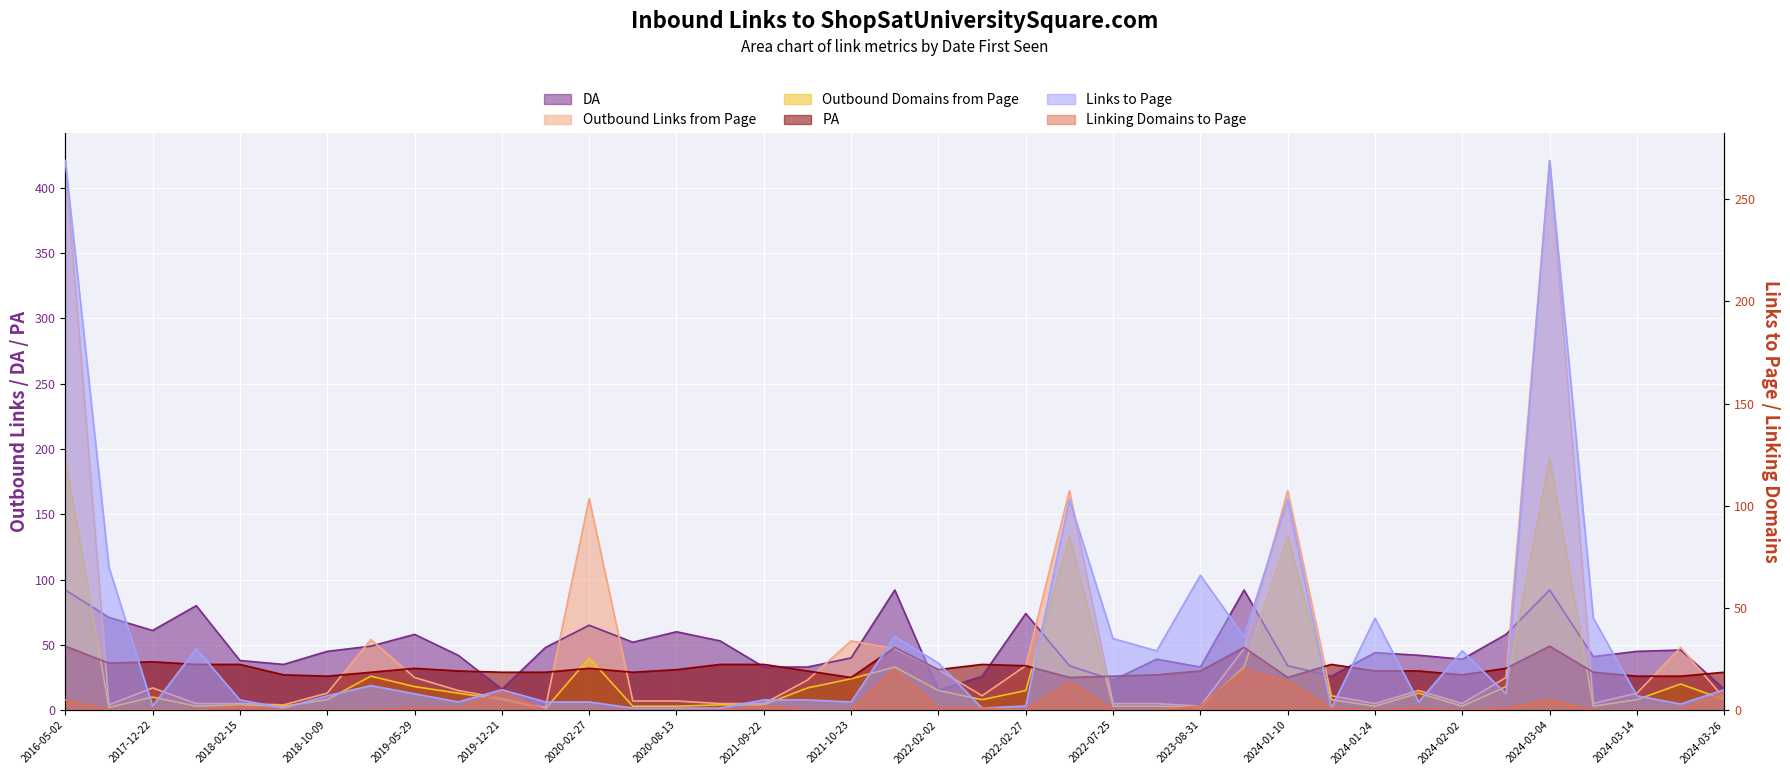

Reading left to right, extract all data points from this chart.

DA: 2016-05-02=92	2016-04-29=71	2017-12-22=61	2017-12-01=80	2018-02-15=38	2018-06-25=35	2018-10-09=45	2018-01-25=49	2019-05-29=58	2019-12-17=42	2019-12-21=16	2020-01-18=48	2020-02-27=65	2020-08-05=52	2020-08-13=60	2021-09-13=53	2021-09-22=33	2021-10-14=33	2021-10-23=40	2021-12-21=92	2022-02-02=15	2022-02-07=26	2022-02-27=74	2022-06-27=34	2022-07-25=23	2023-04-05=39	2023-08-31=33	2024-01-07=92	2024-01-10=34	2024-01-13=26	2024-01-24=44	2024-01-26=42	2024-02-02=39	2024-02-09=58	2024-03-04=92	2024-03-11=41	2024-03-14=45	2024-03-25=46	2024-03-26=16
Outbound Links from Page: 2016-05-02=421	2016-04-29=4	2017-12-22=17	2017-12-01=5	2018-02-15=5	2018-06-25=4	2018-10-09=13	2018-01-25=54	2019-05-29=25	2019-12-17=15	2019-12-21=9	2020-01-18=2	2020-02-27=162	2020-08-05=7	2020-08-13=7	2021-09-13=5	2021-09-22=5	2021-10-14=23	2021-10-23=53	2021-12-21=47	2022-02-02=31	2022-02-07=11	2022-02-27=34	2022-06-27=168	2022-07-25=5	2023-04-05=5	2023-08-31=3	2024-01-07=47	2024-01-10=168	2024-01-13=11	2024-01-24=5	2024-01-26=15	2024-02-02=5	2024-02-09=25	2024-03-04=421	2024-03-11=5	2024-03-14=13	2024-03-25=48	2024-03-26=9
Outbound Domains from Page: 2016-05-02=193	2016-04-29=2	2017-12-22=10	2017-12-01=3	2018-02-15=4	2018-06-25=3	2018-10-09=8	2018-01-25=26	2019-05-29=18	2019-12-17=13	2019-12-21=8	2020-01-18=1	2020-02-27=40	2020-08-05=3	2020-08-13=3	2021-09-13=4	2021-09-22=4	2021-10-14=17	2021-10-23=24	2021-12-21=33	2022-02-02=15	2022-02-07=8	2022-02-27=15	2022-06-27=133	2022-07-25=3	2023-04-05=3	2023-08-31=2	2024-01-07=33	2024-01-10=133	2024-01-13=8	2024-01-24=3	2024-01-26=13	2024-02-02=3	2024-02-09=18	2024-03-04=193	2024-03-11=3	2024-03-14=8	2024-03-25=20	2024-03-26=8
PA: 2016-05-02=49	2016-04-29=36	2017-12-22=37	2017-12-01=35	2018-02-15=35	2018-06-25=27	2018-10-09=26	2018-01-25=29	2019-05-29=32	2019-12-17=30	2019-12-21=29	2020-01-18=29	2020-02-27=32	2020-08-05=29	2020-08-13=31	2021-09-13=35	2021-09-22=35	2021-10-14=30	2021-10-23=25	2021-12-21=48	2022-02-02=31	2022-02-07=35	2022-02-27=34	2022-06-27=25	2022-07-25=26	2023-04-05=27	2023-08-31=30	2024-01-07=48	2024-01-10=25	2024-01-13=35	2024-01-24=30	2024-01-26=30	2024-02-02=27	2024-02-09=32	2024-03-04=49	2024-03-11=29	2024-03-14=26	2024-03-25=26	2024-03-26=29
Links to Page: 2016-05-02=269	2016-04-29=70	2017-12-22=2	2017-12-01=30	2018-02-15=5	2018-06-25=1	2018-10-09=7	2018-01-25=12	2019-05-29=8	2019-12-17=4	2019-12-21=10	2020-01-18=4	2020-02-27=4	2020-08-05=1	2020-08-13=1	2021-09-13=1	2021-09-22=5	2021-10-14=5	2021-10-23=4	2021-12-21=36	2022-02-02=23	2022-02-07=1	2022-02-27=2	2022-06-27=103	2022-07-25=35	2023-04-05=29	2023-08-31=66	2024-01-07=36	2024-01-10=103	2024-01-13=1	2024-01-24=45	2024-01-26=4	2024-02-02=29	2024-02-09=8	2024-03-04=269	2024-03-11=45	2024-03-14=7	2024-03-25=3	2024-03-26=10
Linking Domains to Page: 2016-05-02=5	2016-04-29=0	2017-12-22=0	2017-12-01=0	2018-02-15=2	2018-06-25=0	2018-10-09=0	2018-01-25=0	2019-05-29=1	2019-12-17=1	2019-12-21=9	2020-01-18=0	2020-02-27=0	2020-08-05=0	2020-08-13=0	2021-09-13=0	2021-09-22=2	2021-10-14=0	2021-10-23=0	2021-12-21=20	2022-02-02=1	2022-02-07=1	2022-02-27=0	2022-06-27=14	2022-07-25=0	2023-04-05=0	2023-08-31=2	2024-01-07=20	2024-01-10=14	2024-01-13=1	2024-01-24=0	2024-01-26=1	2024-02-02=0	2024-02-09=1	2024-03-04=5	2024-03-11=0	2024-03-14=0	2024-03-25=0	2024-03-26=9